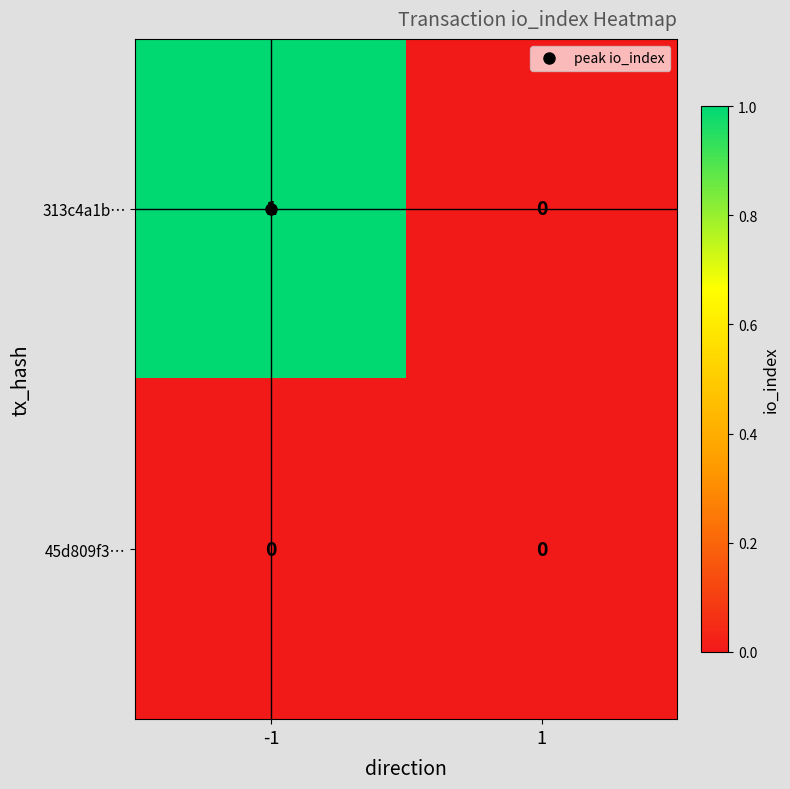

Count the number of data series in this chart.

2